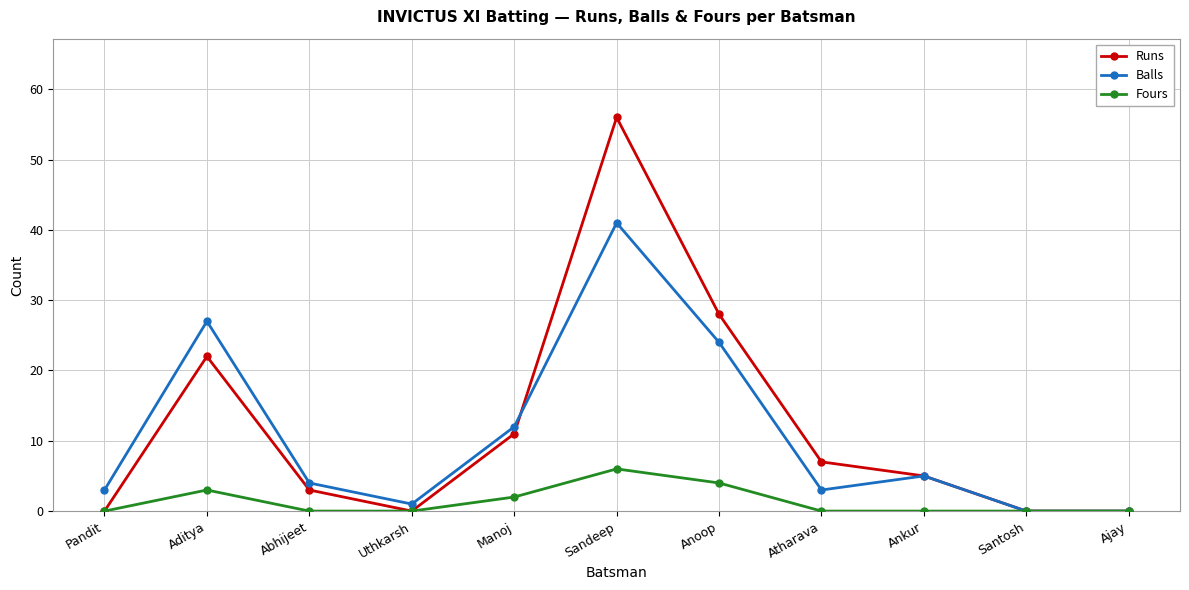

What is the difference between the Runs values at Sandeep and Manoj?

45